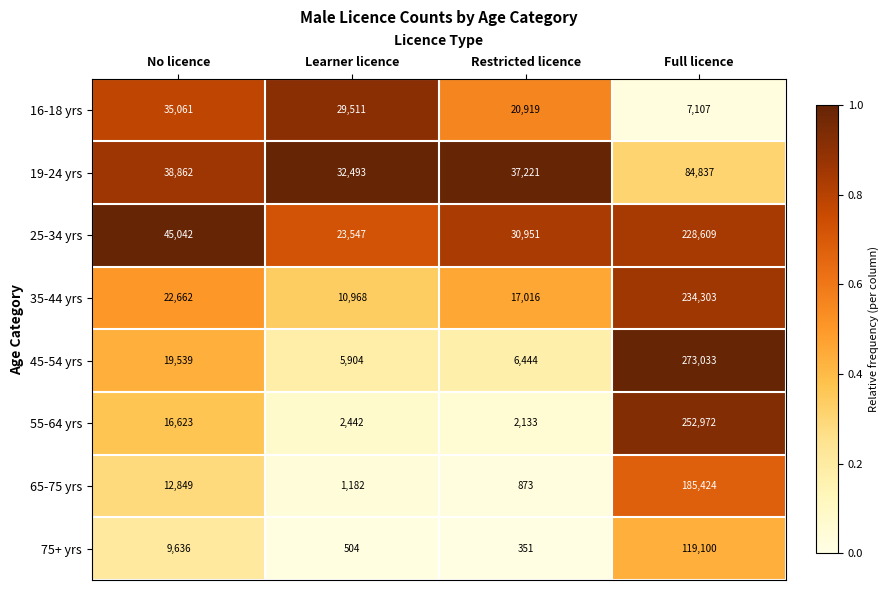

At which label is 25-34 yrs closest to 126078?

No licence